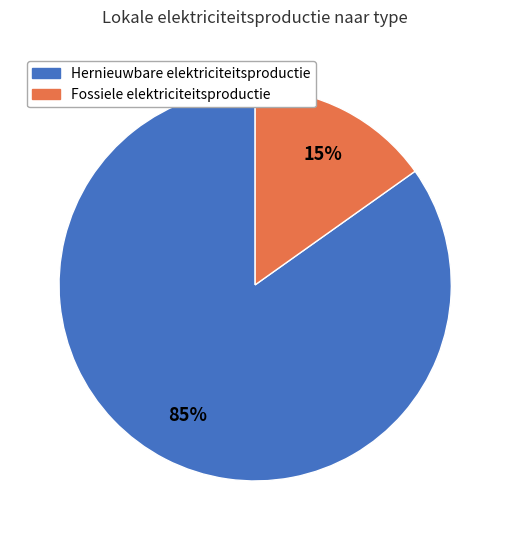

How many slices are in this pie chart?

2